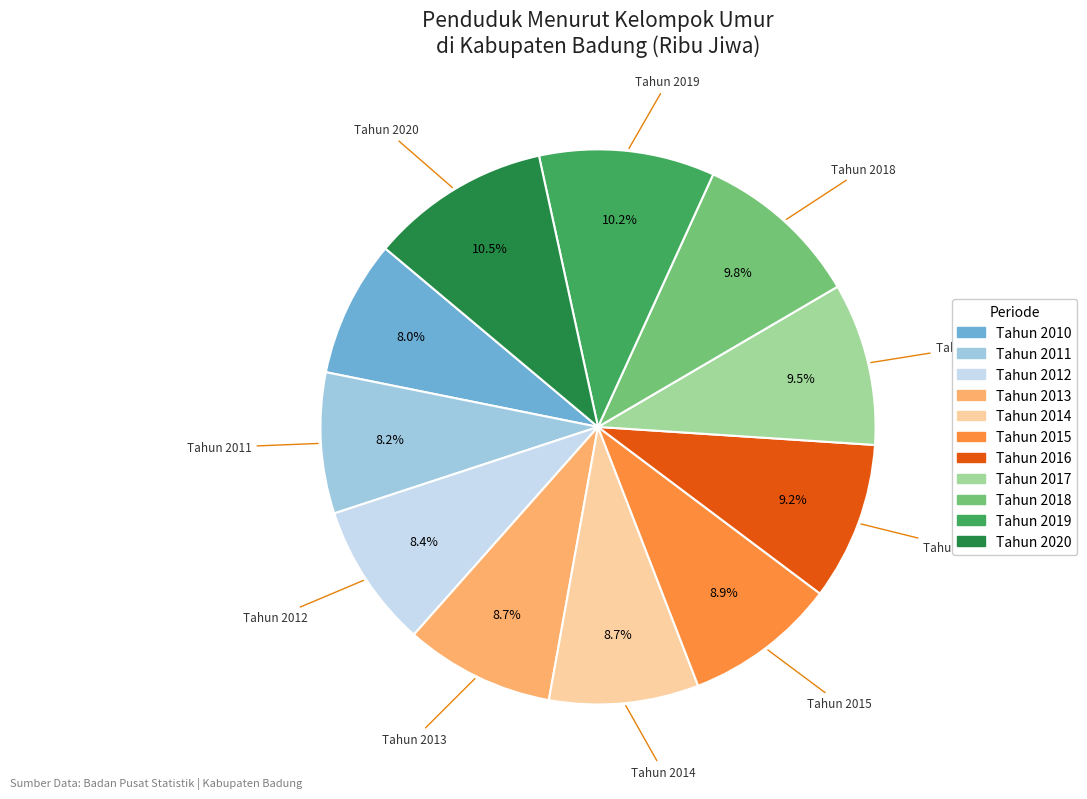

Combined, do Tahun 2015 and Tahun 2013 account for over 50%?

No